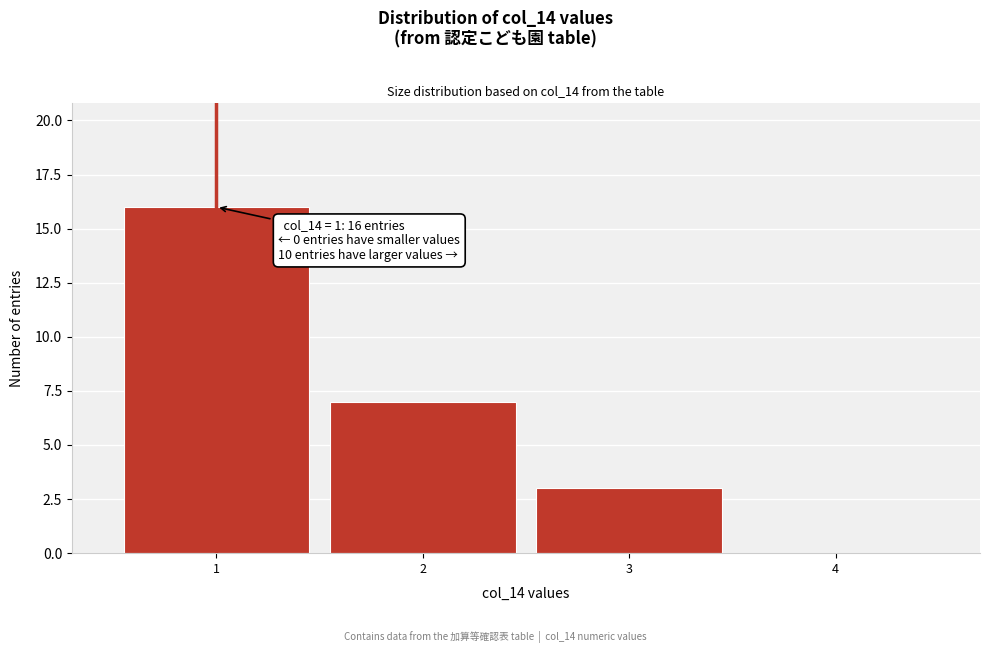

Reading left to right, transcribe all the data shown in this chart.

1=16	2=7	3=3	4=0